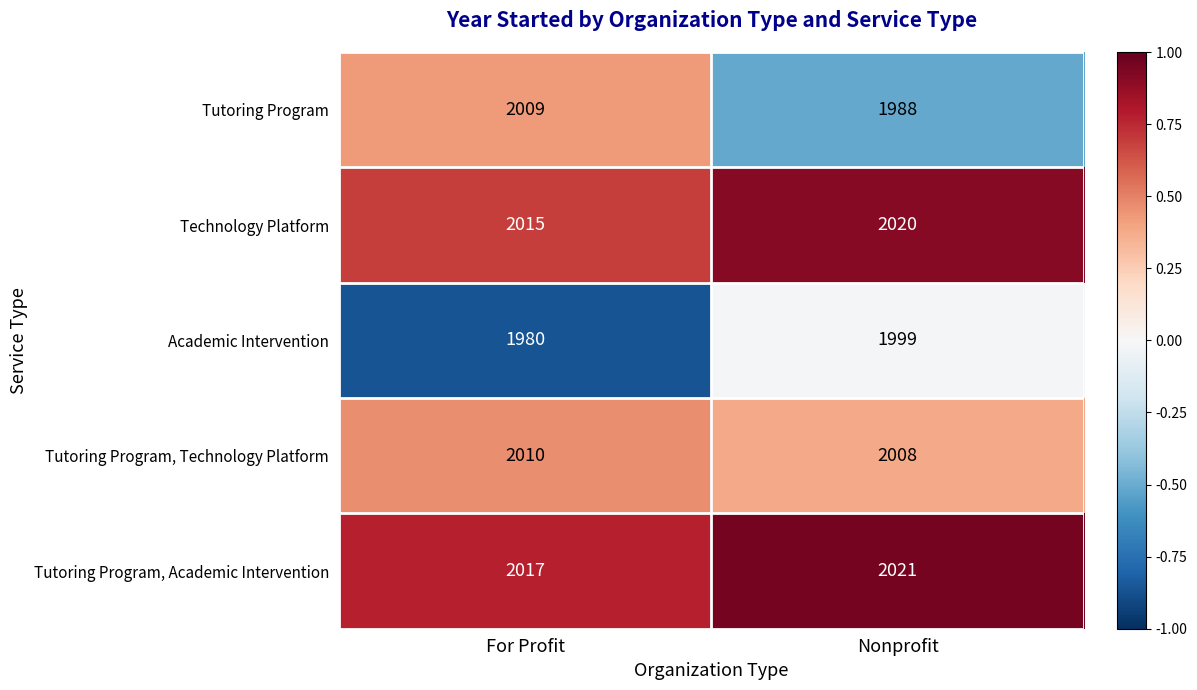

The value of Tutoring Program, Academic Intervention at Nonprofit is 731. True or false?

False